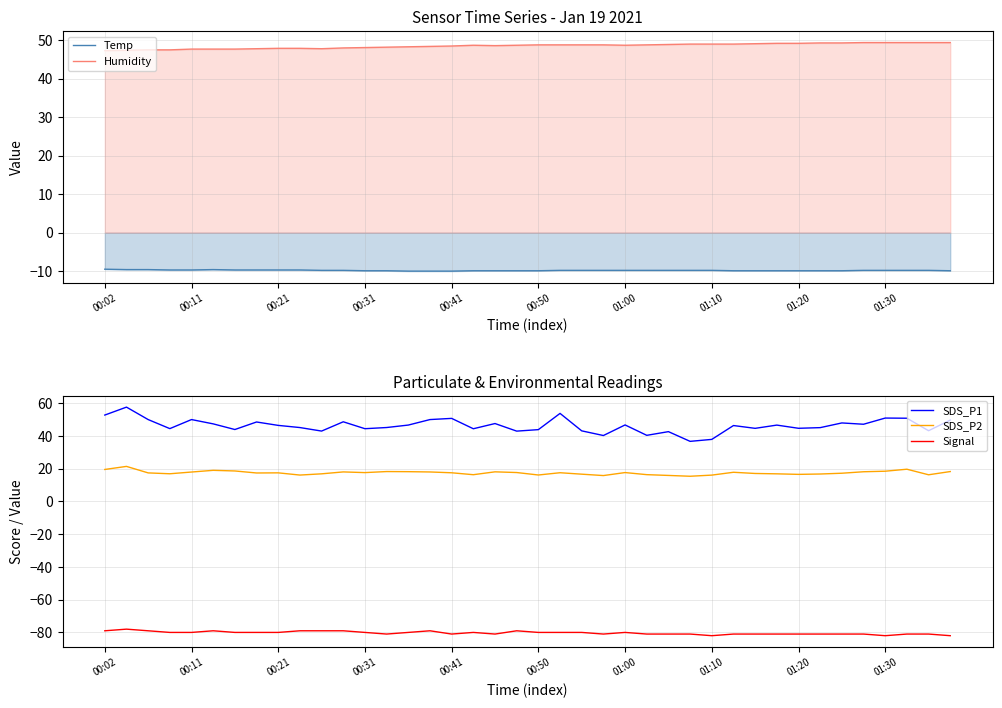

True or false: SDS_P1 and Signal intersect in this chart.

False